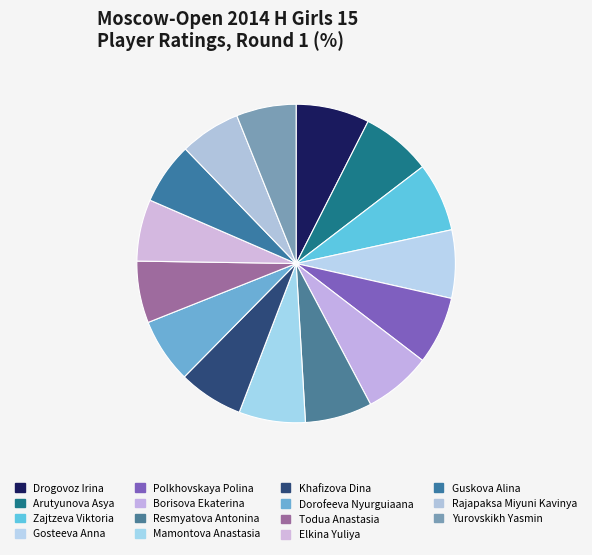

The Mamontova Anastasia slice represents 1% of the pie. True or false?

False